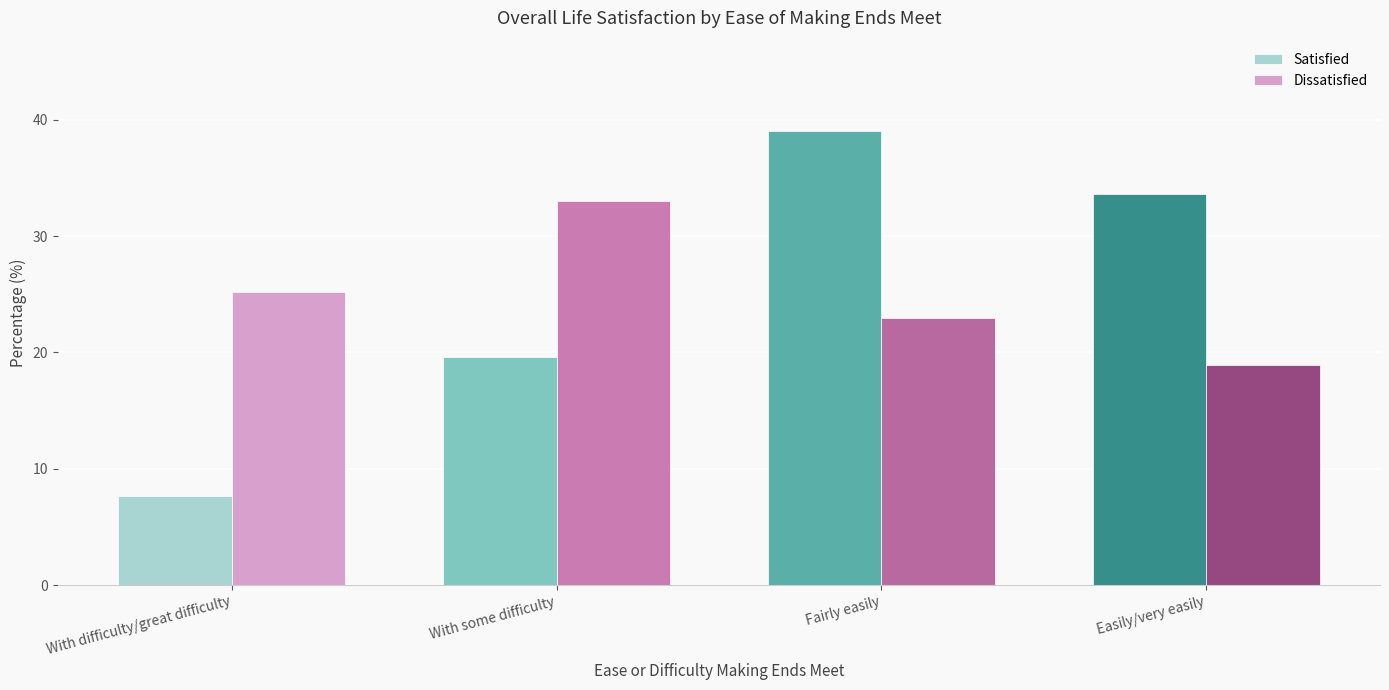

What is the sum of the Satisfied values at Easily/very easily and Fairly easily?

72.6